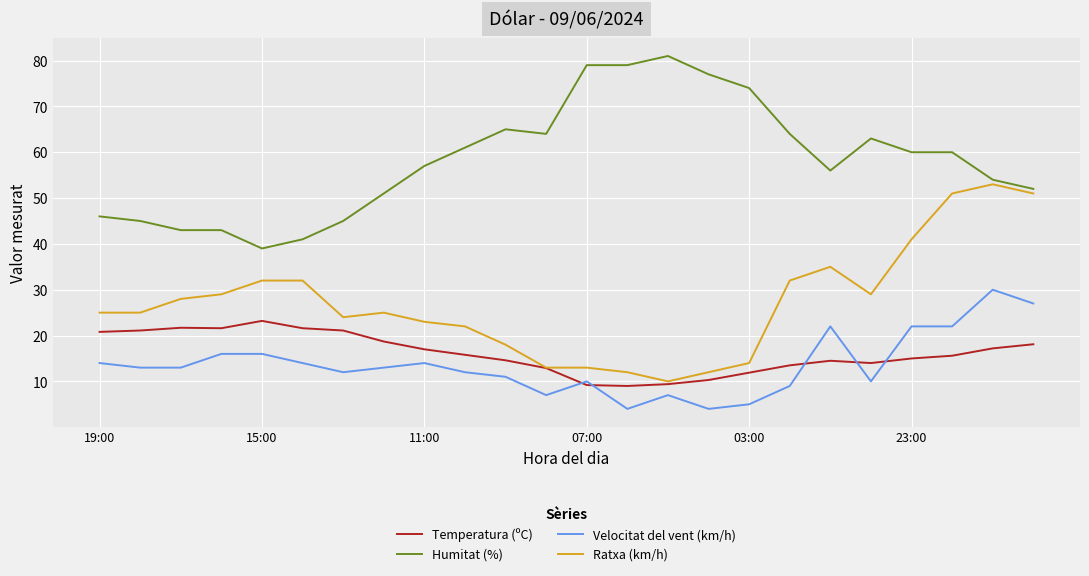

What is the lowest value of the Ratxa (km/h) series?

10.0